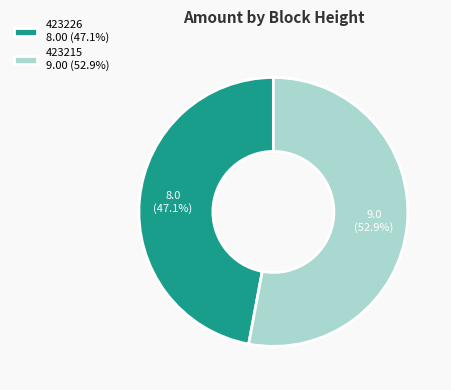

Rank the categories by value from lowest to highest.

423226, 423215